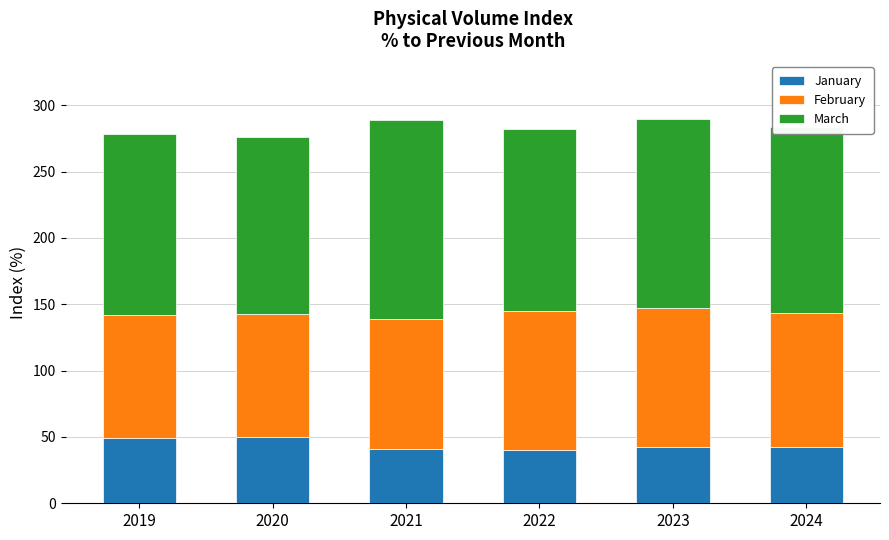

Is it true that January equals 72.9 at 2024?

False